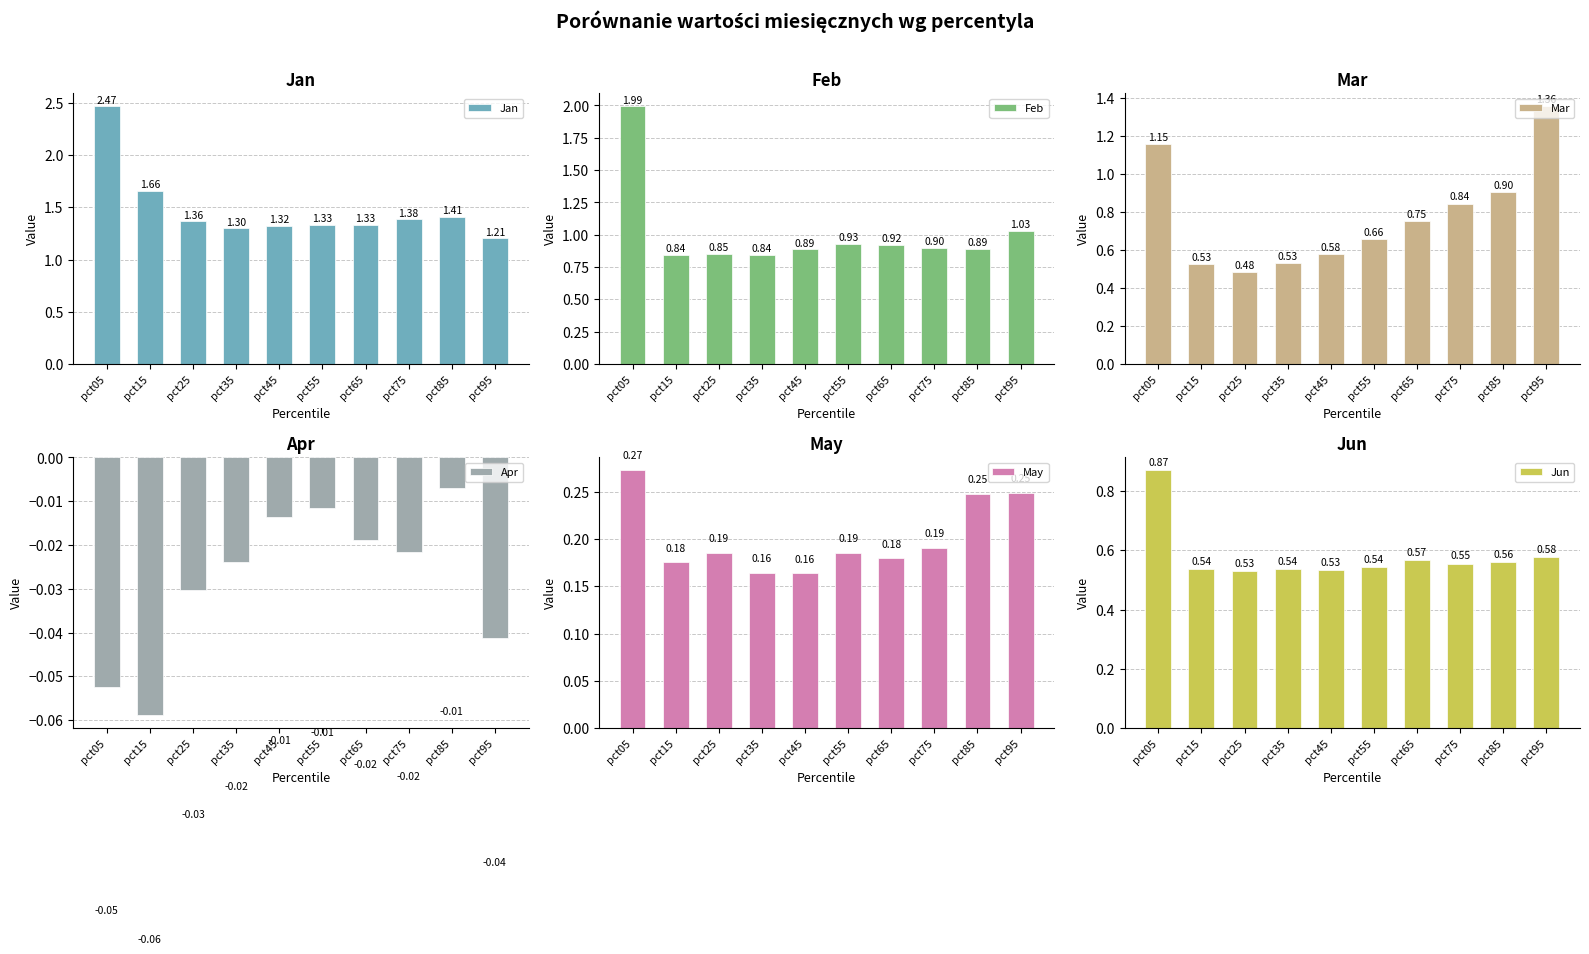

What is the difference between the maximum and minimum values in the Mar series?

0.9